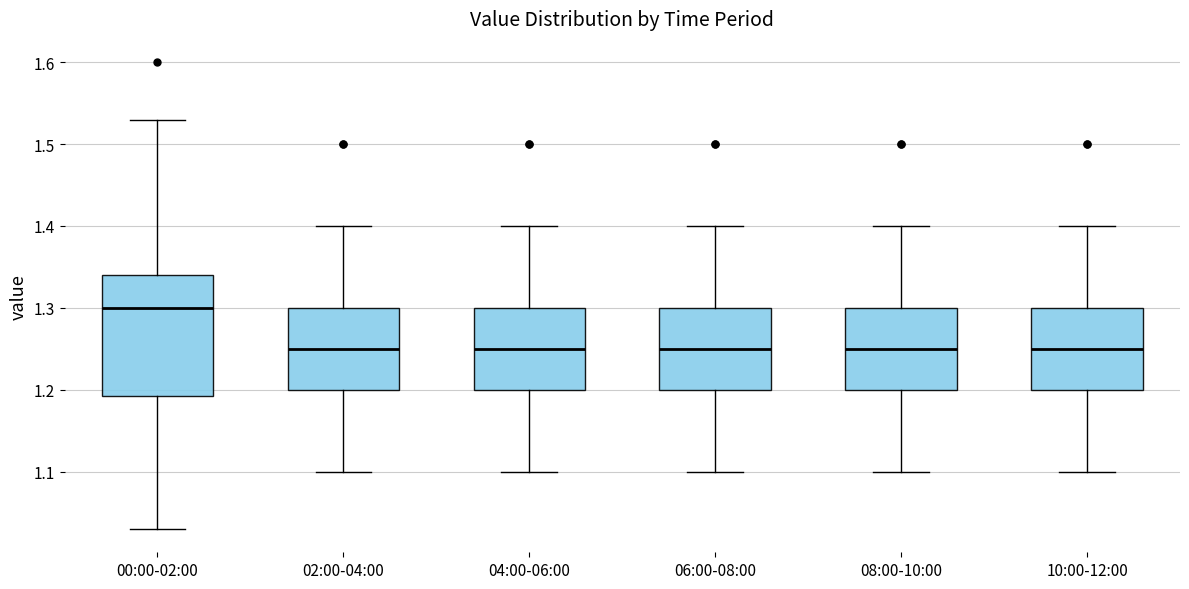

Reading left to right, read every box against the y-axis: the position of its median line, the range the box covers, and the ends of its whiskers. The values are not printed on the chart, so give them approximately, as read against the axis.

00:00-02:00: median 1.30, box 1.19 to 1.34, whiskers 1.03 to 1.53
02:00-04:00: median 1.25, box 1.20 to 1.30, whiskers 1.10 to 1.40
04:00-06:00: median 1.25, box 1.20 to 1.30, whiskers 1.10 to 1.40
06:00-08:00: median 1.25, box 1.20 to 1.30, whiskers 1.10 to 1.40
08:00-10:00: median 1.25, box 1.20 to 1.30, whiskers 1.10 to 1.40
10:00-12:00: median 1.25, box 1.20 to 1.30, whiskers 1.10 to 1.40